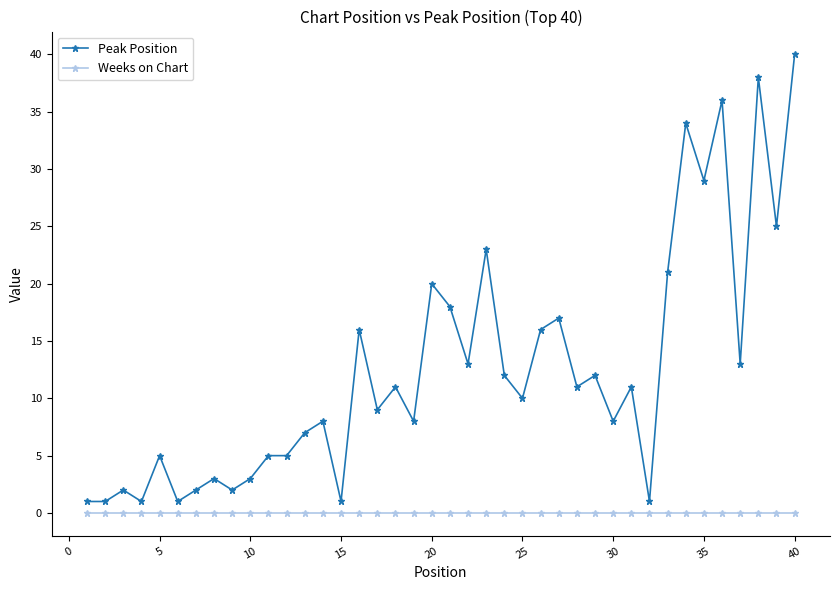

True or false: Weeks on Chart and Peak Position cross at least once.

False